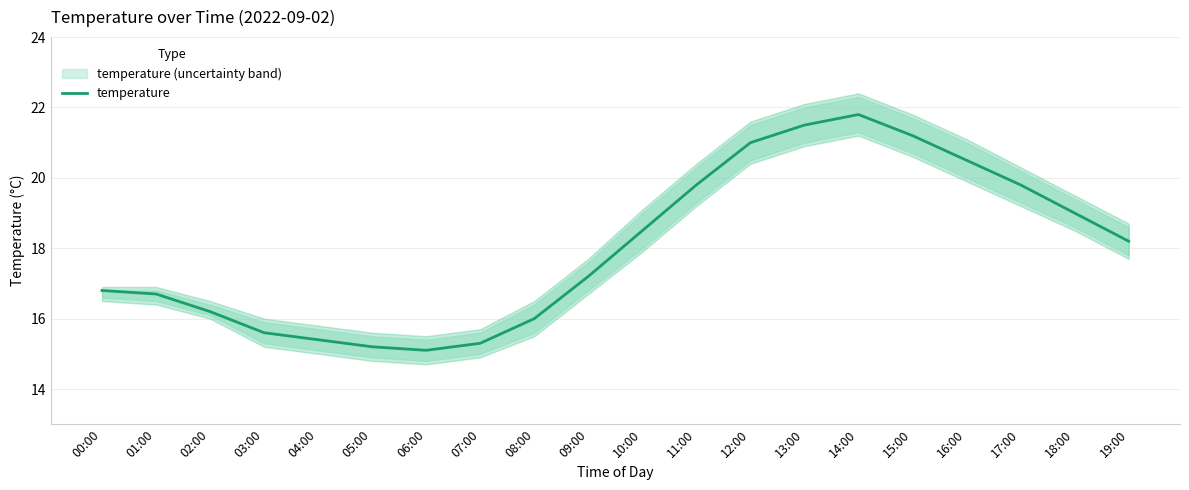

Approximately how many times larger is the value at 01:00 compared to 07:00?

1.1